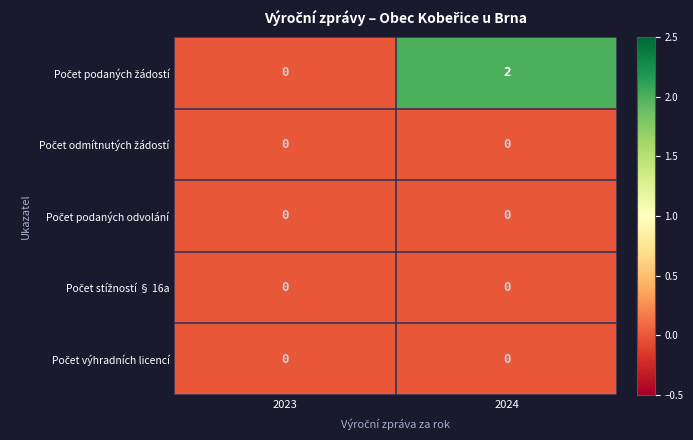

At which category is the sum across all series the highest?

2024